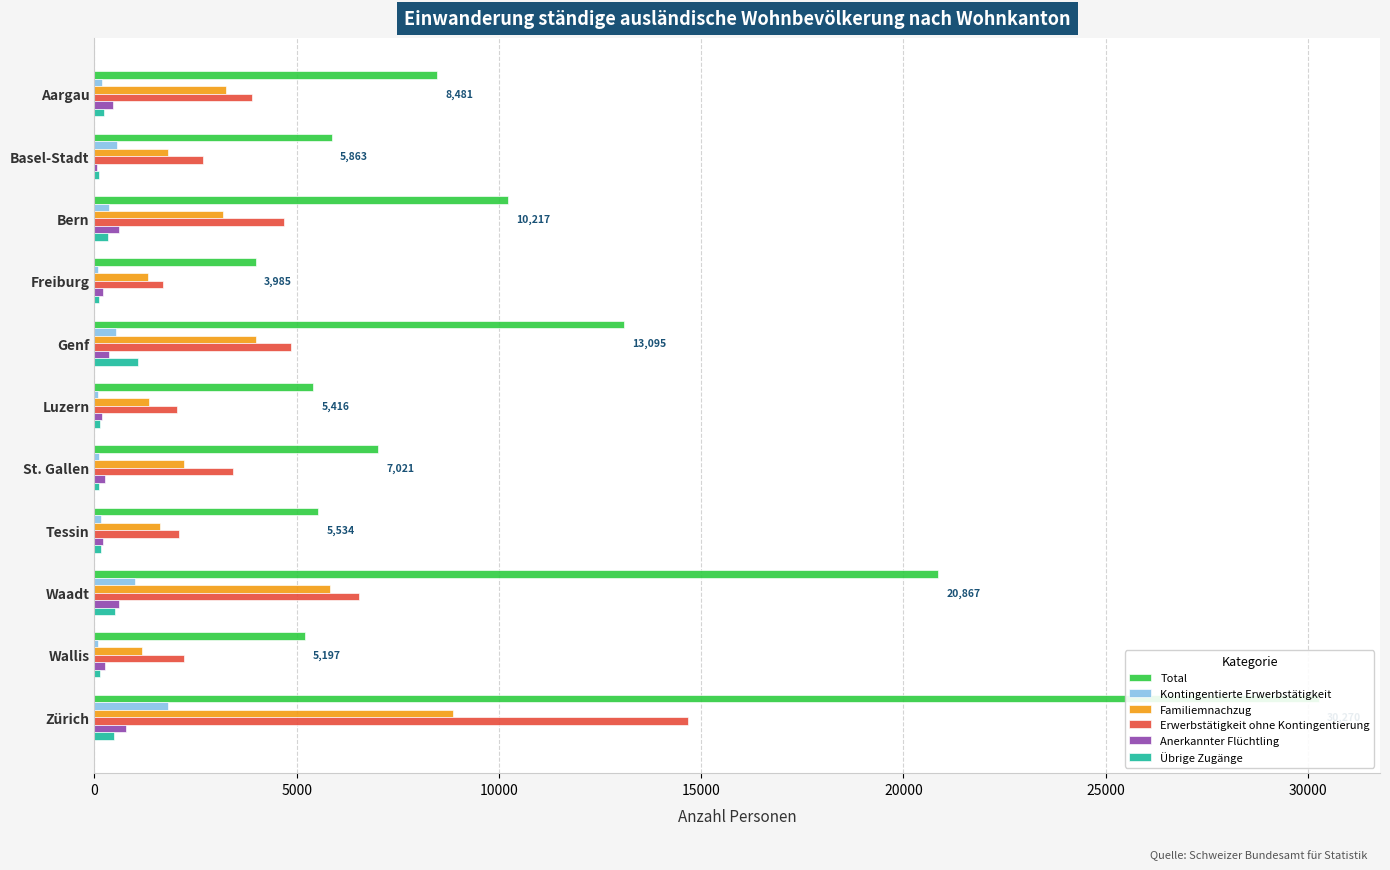

Rank the series by their maximum value, from lowest to highest.

Anerkannter Flüchtling, Übrige Zugänge, Kontingentierte Erwerbstätigkeit, Familiemnachzug, Erwerbstätigkeit ohne Kontingentierung, Total